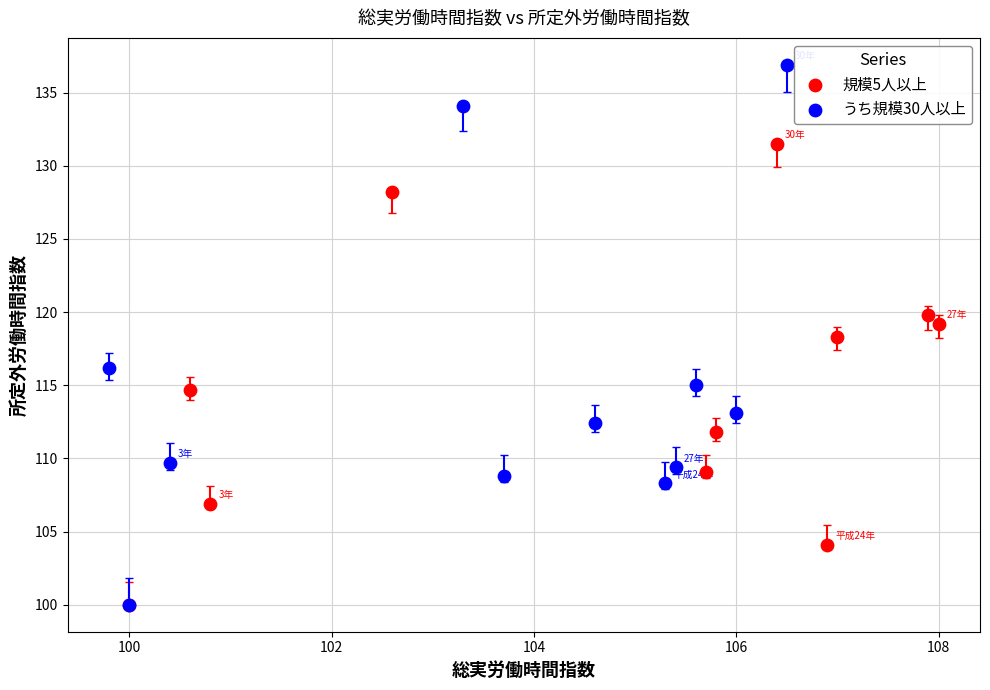

Which series contains the highest Y value?

うち規模30人以上